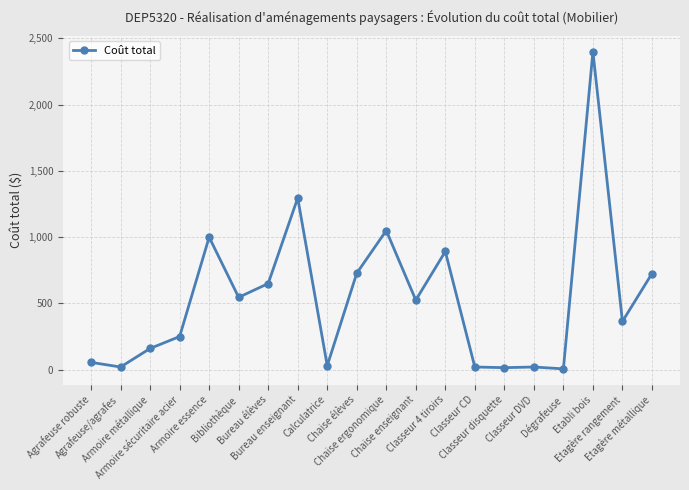

Where is the first local maximum?

Armoire essence